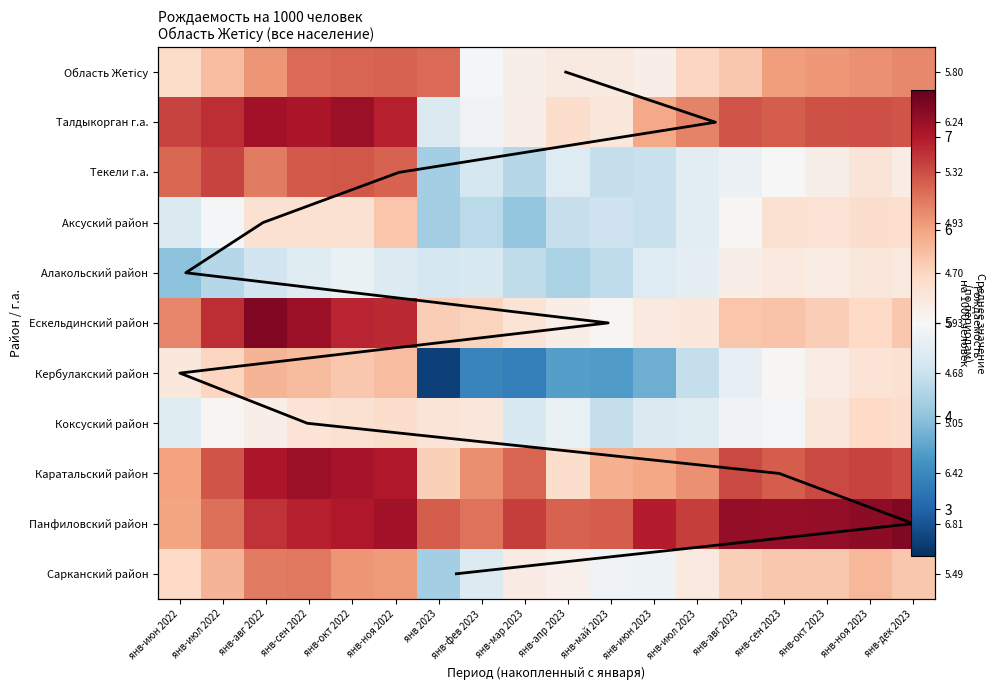

How many data points in Область Жетісу are above 6?

9